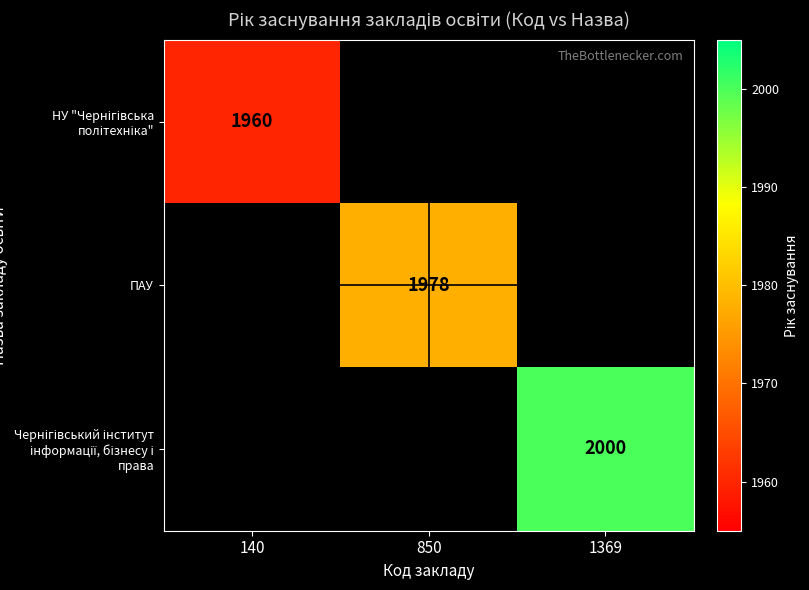

At which label does НУ "Чернігівська політехніка" reach its peak?

140